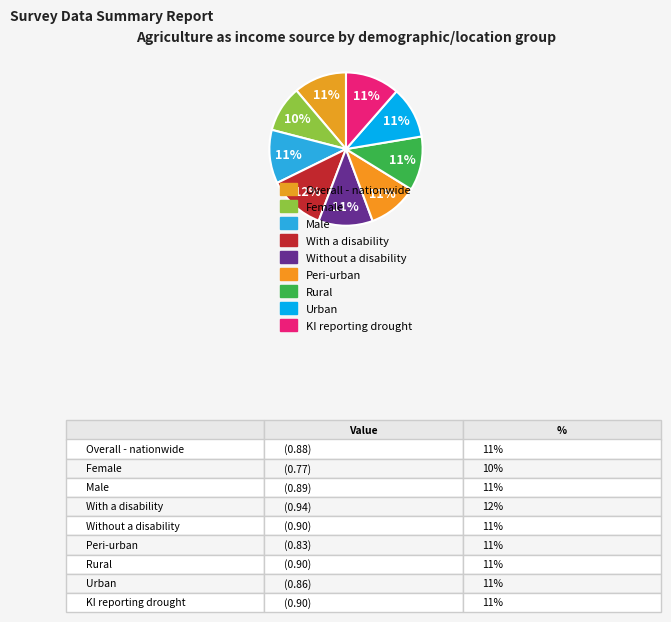

Count the number of slices in the pie.

9